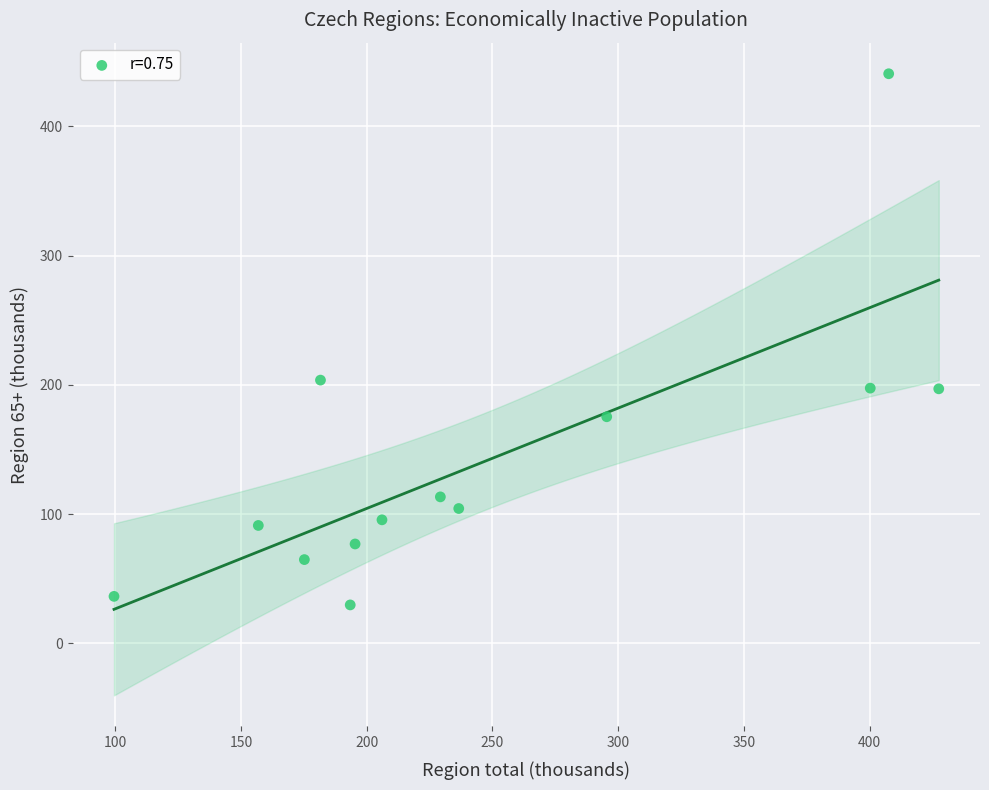

What Y value in the scatter plot is closest to 235?

203.7